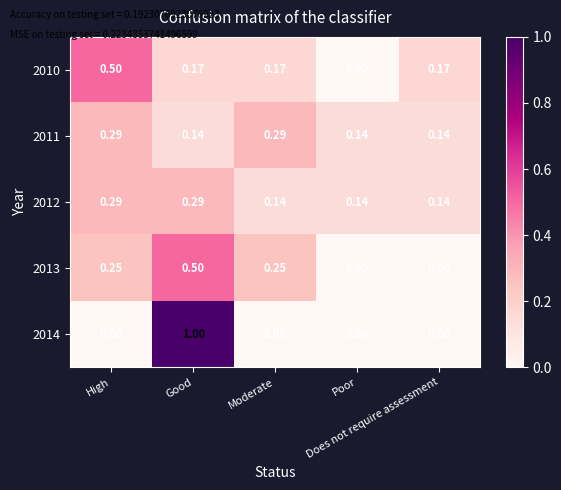

At which category does the chart reach its minimum across all series?

Poor